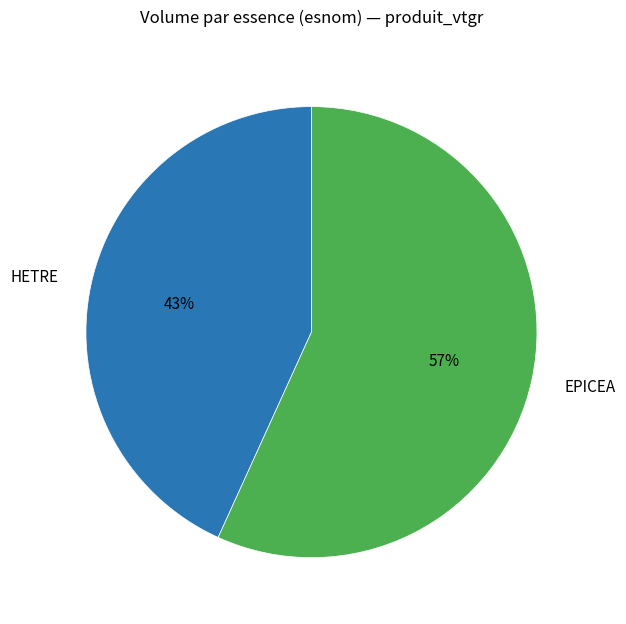

Is it true that EPICEA is 46% of the pie?

False